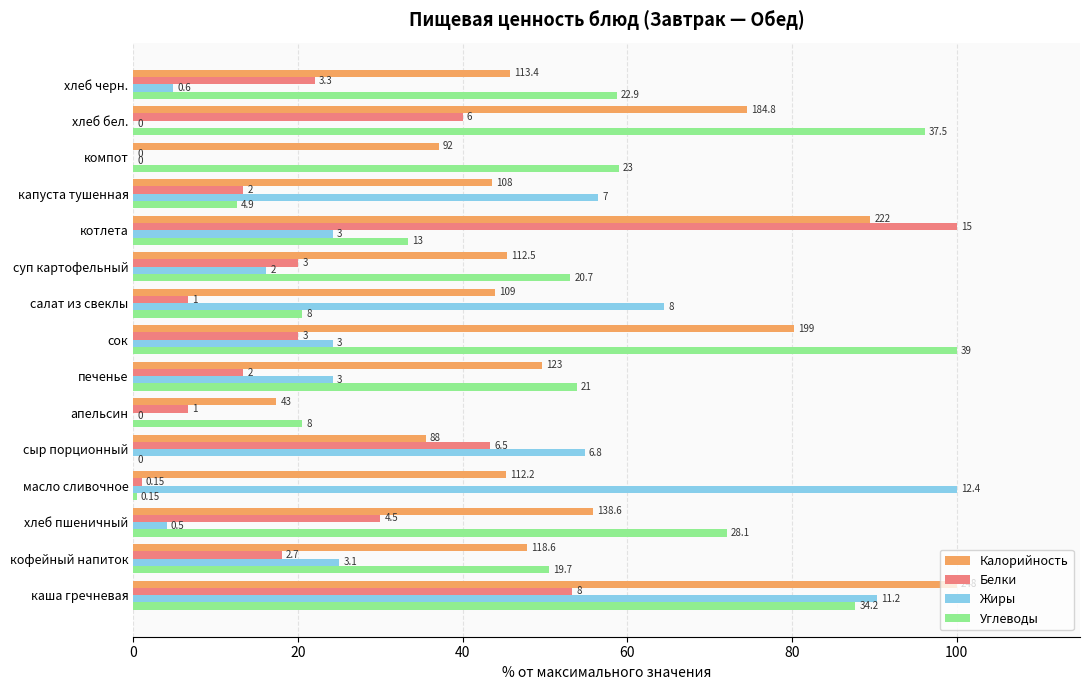

What are all the series names shown in the legend?

Калорийность, Белки, Жиры, Углеводы